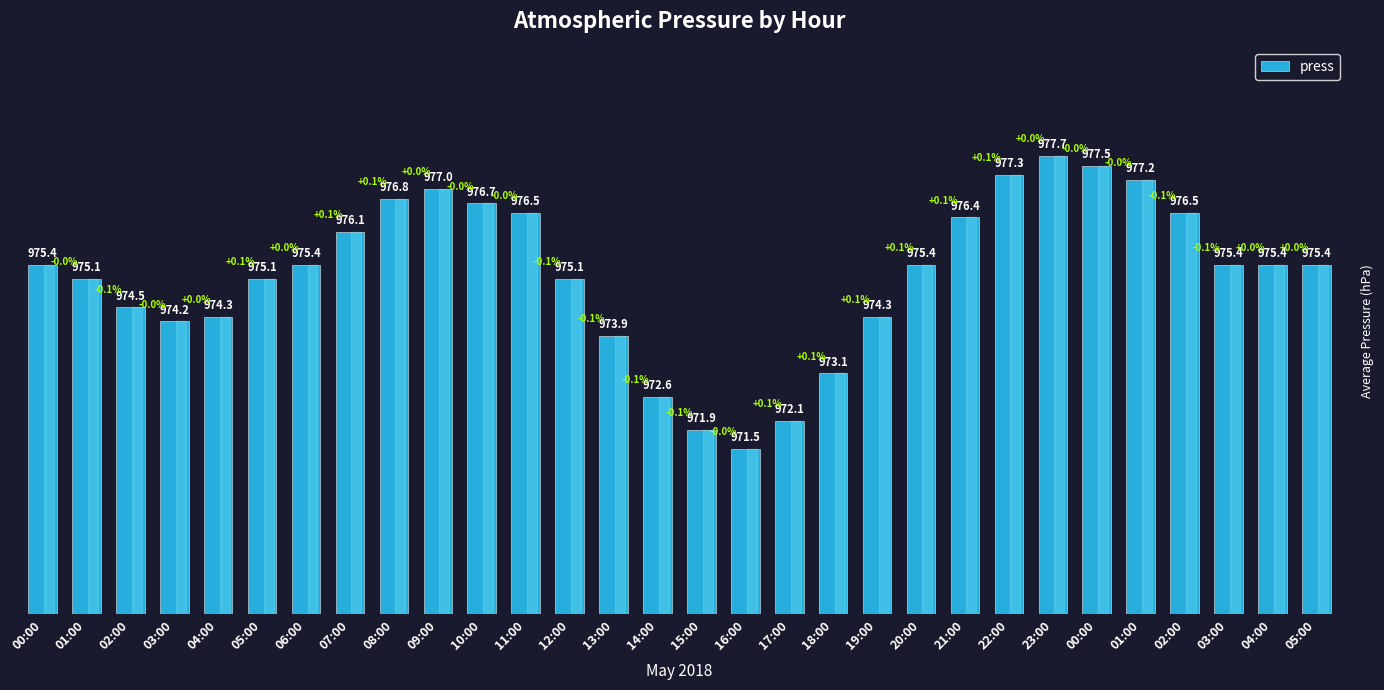

Are the bars horizontal?

No